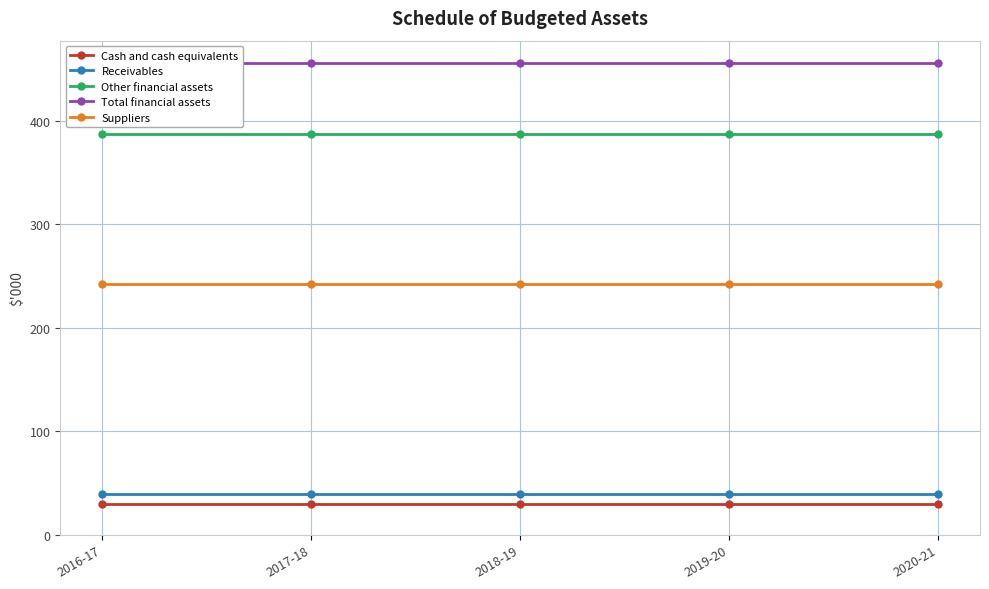

What is the minimum value shown in the chart?

30